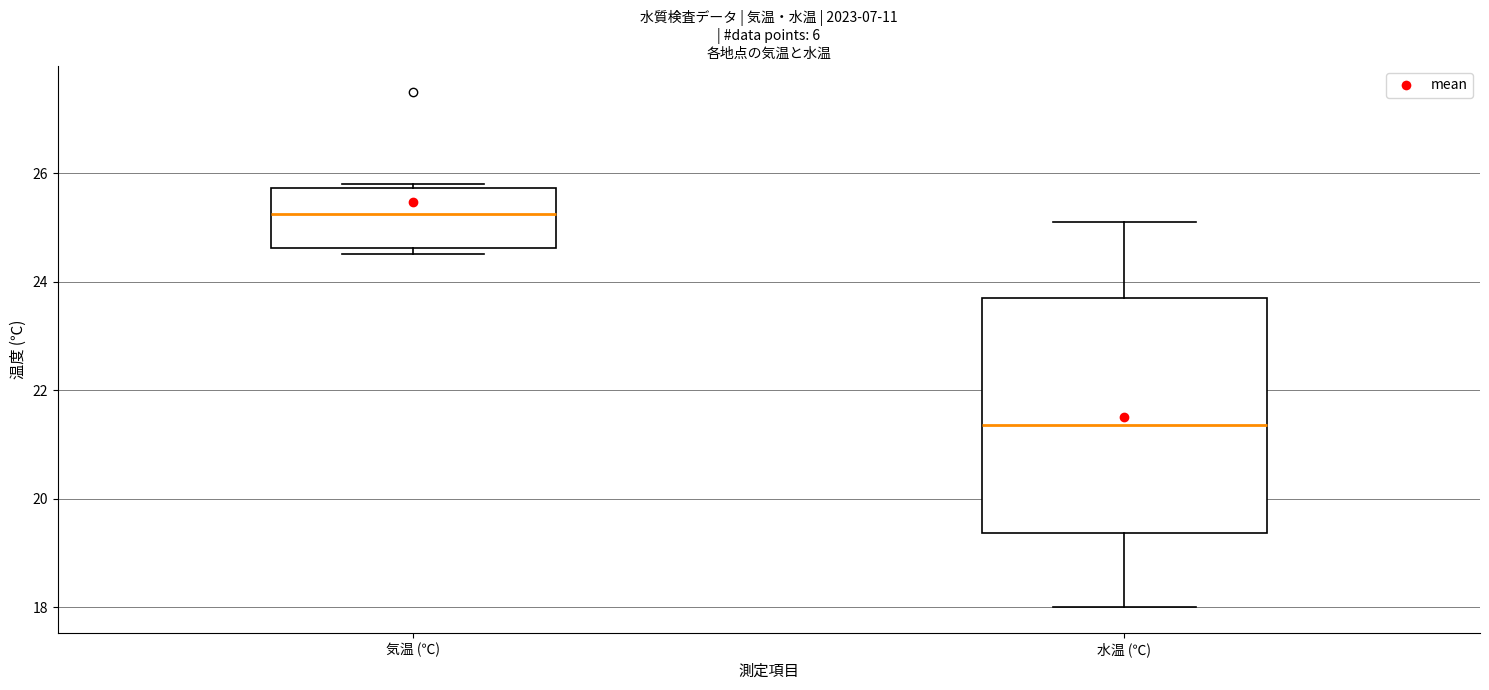

Where does the lower whisker of the box for 水温 (℃) end on the y-axis? The values are not printed on the chart, so give them approximately, as read against the axis.

18.0